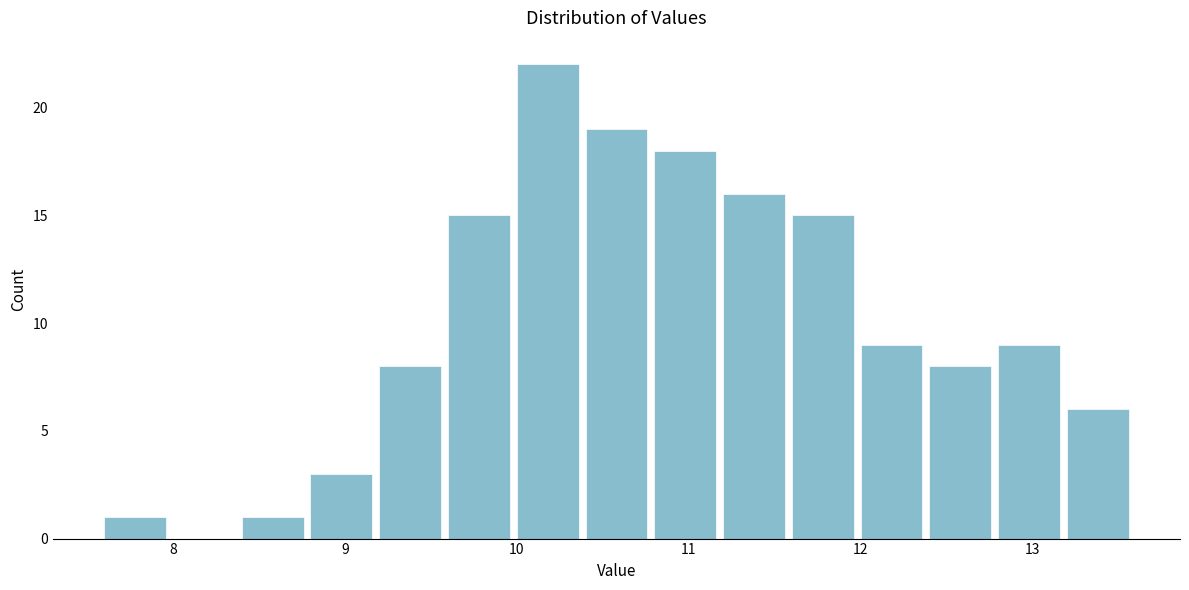

Over which range of the x-axis is the bar tallest?

10.0 to 10.4